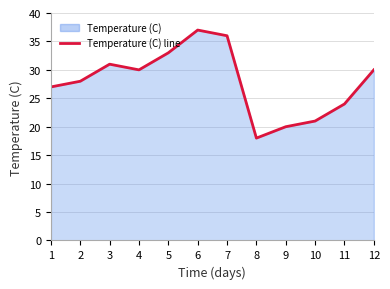

Rank the categories by value from lowest to highest.

8, 9, 10, 11, 1, 2, 4, 12, 3, 5, 7, 6